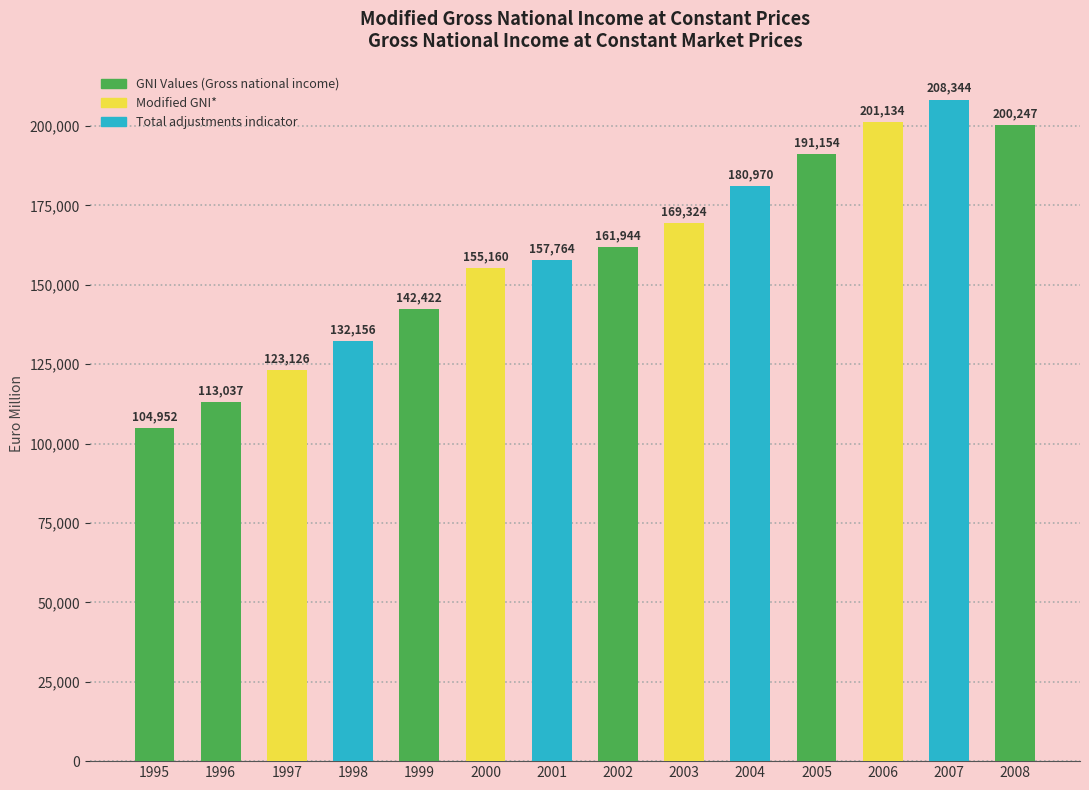

How many distinct data groups are displayed?

1